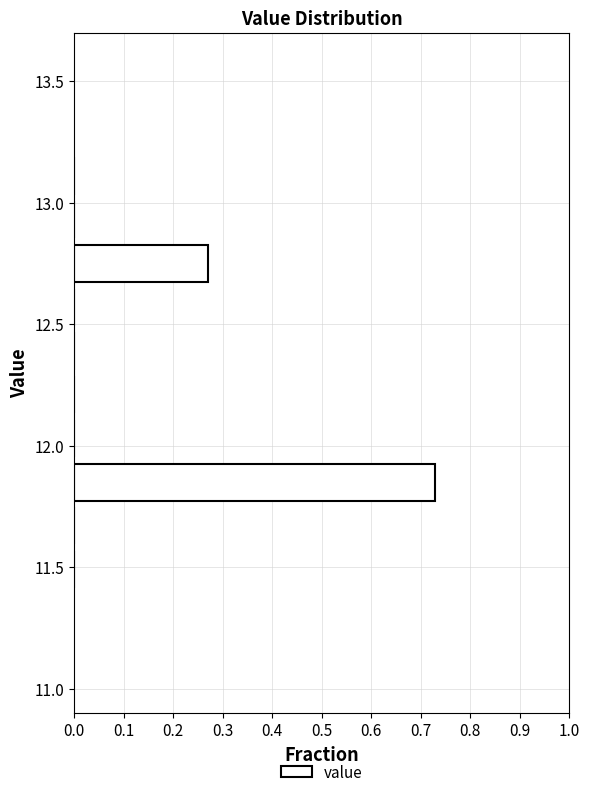

Read against the y-axis, roughly where is the centre of the longest bar?

11.85